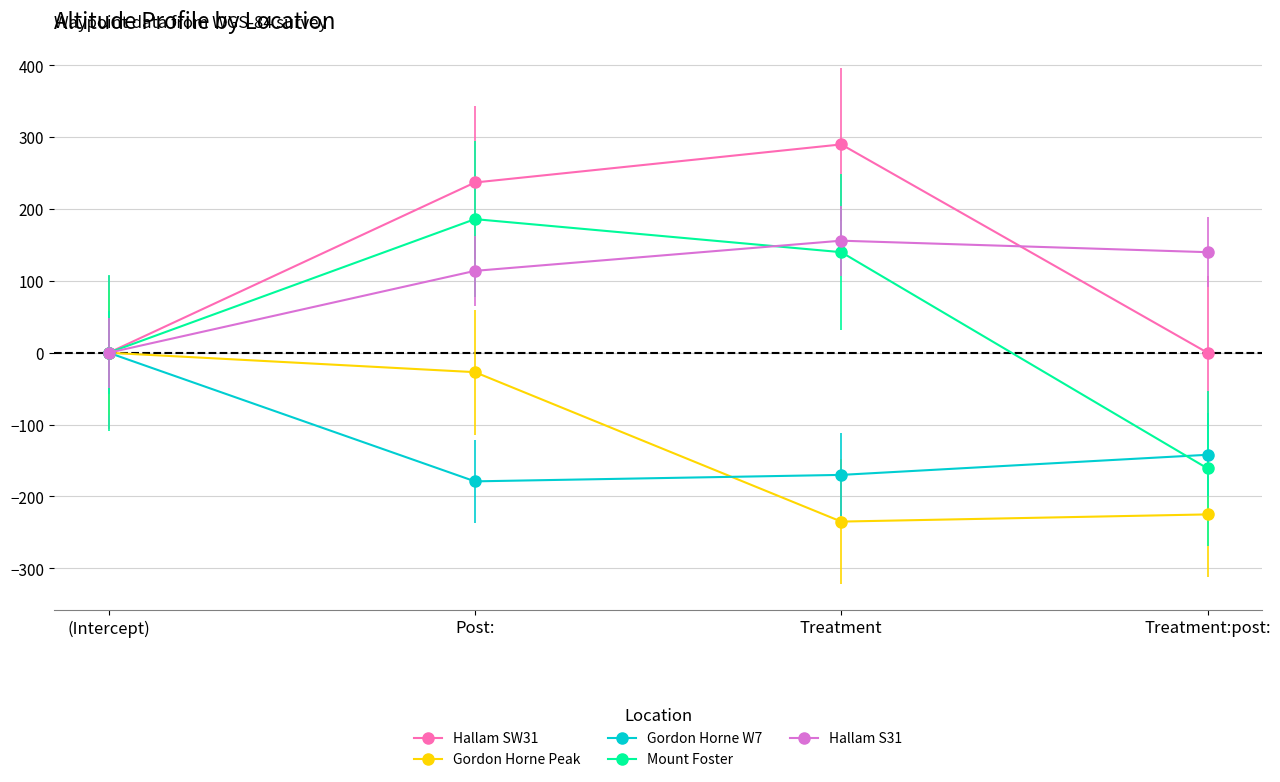

The Hallam SW31 series shows 0 at (Intercept). True or false?

True